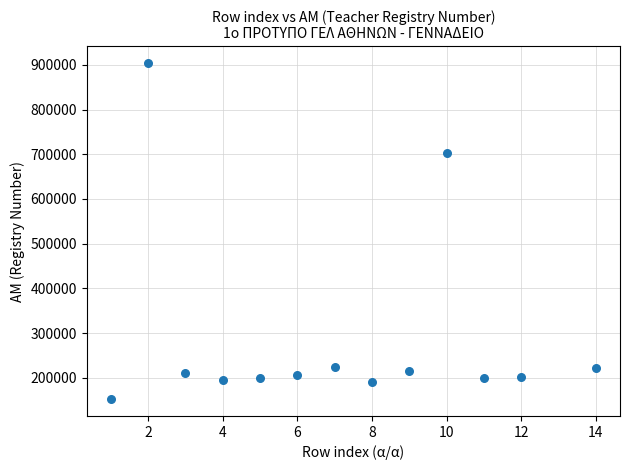

What is the range of X values (max minus min)?

13